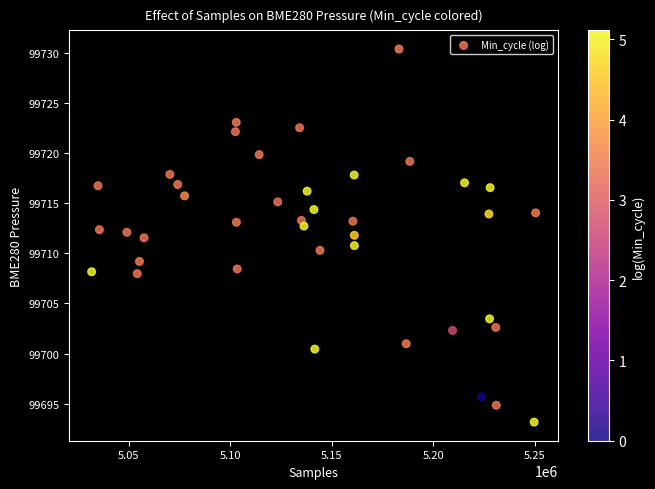

What is the range of X values (max minus min)?

218916.0